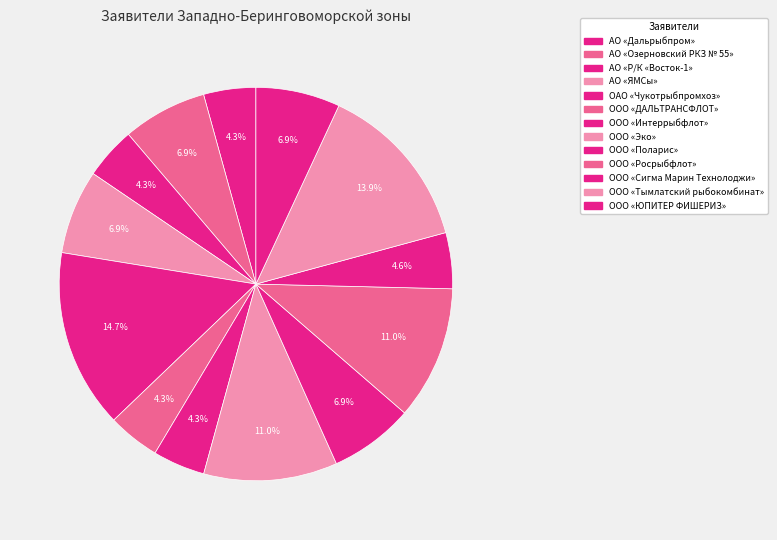

Rank the categories by value from lowest to highest.

АО «Р/К «Восток-1», ООО «ДАЛЬТРАНСФЛОТ», ООО «Интеррыбфлот», АО «Дальрыбпром», ООО «Сигма Марин Технолоджи», ООО «Поларис», ООО «ЮПИТЕР ФИШЕРИЗ», АО «ЯМСы», АО «Озерновский РКЗ № 55», ООО «Росрыбфлот», ООО «Эко», ООО «Тымлатский рыбокомбинат», ОАО «Чукотрыбпромхоз»